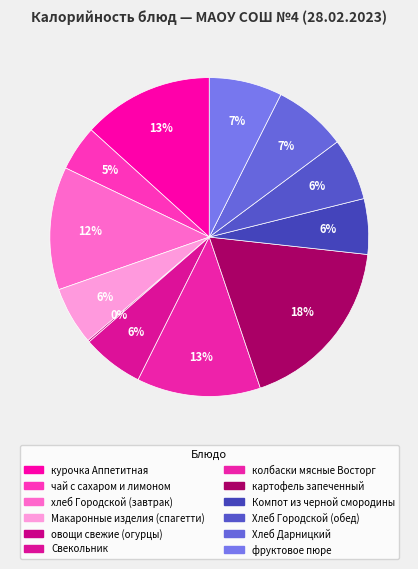

What percentage is the хлеб Городской (завтрак) slice, to the nearest percent?

12%